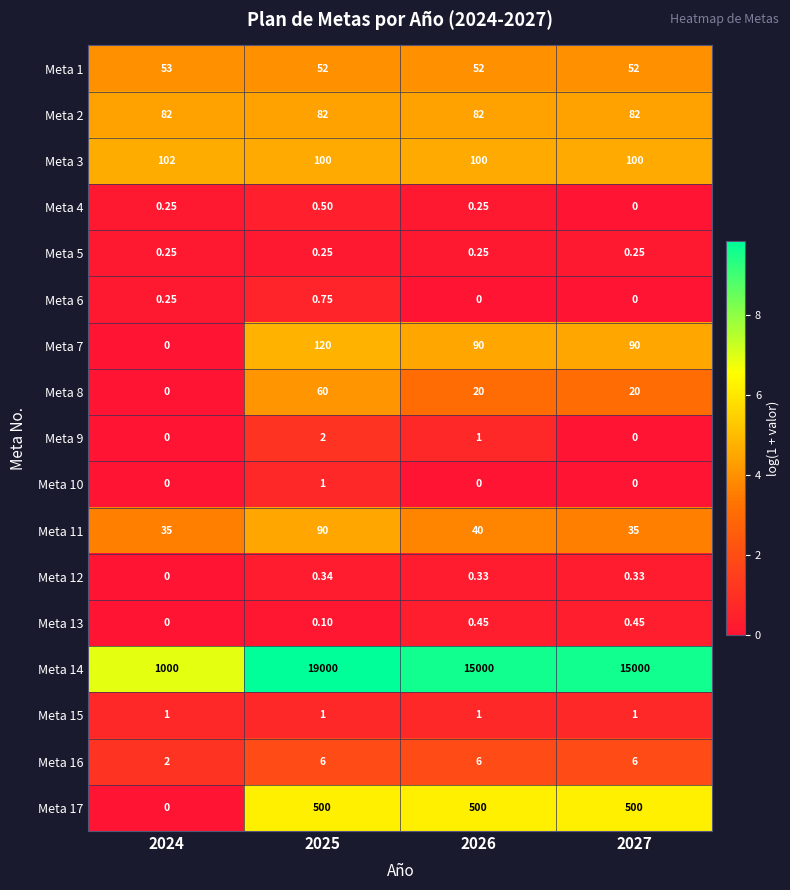

How many values in Meta 4 are above zero?

3